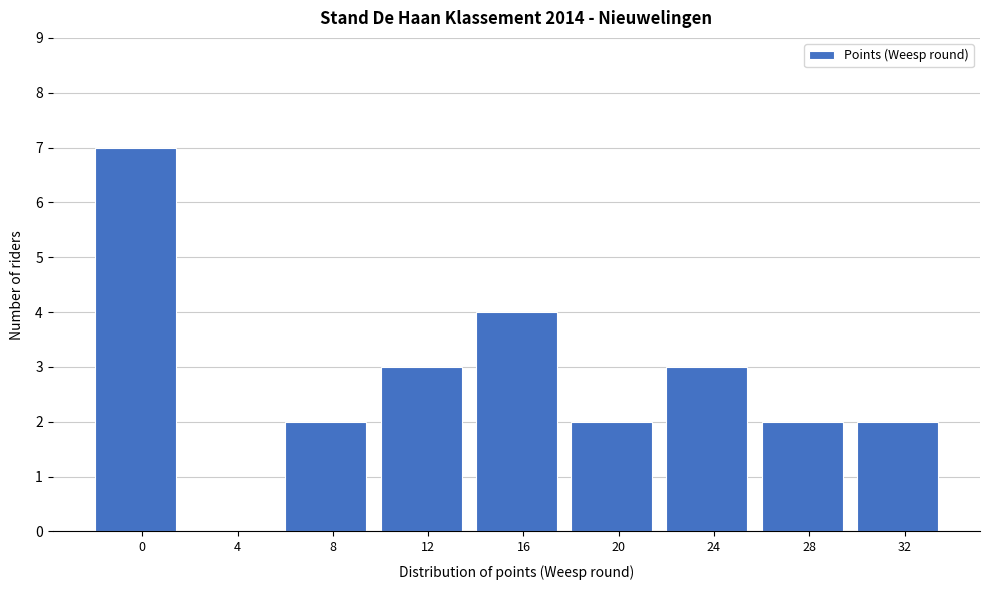

Reading right to left, extract all data points from this chart.

32=2	28=2	24=3	20=2	16=4	12=3	8=2	4=0	0=7